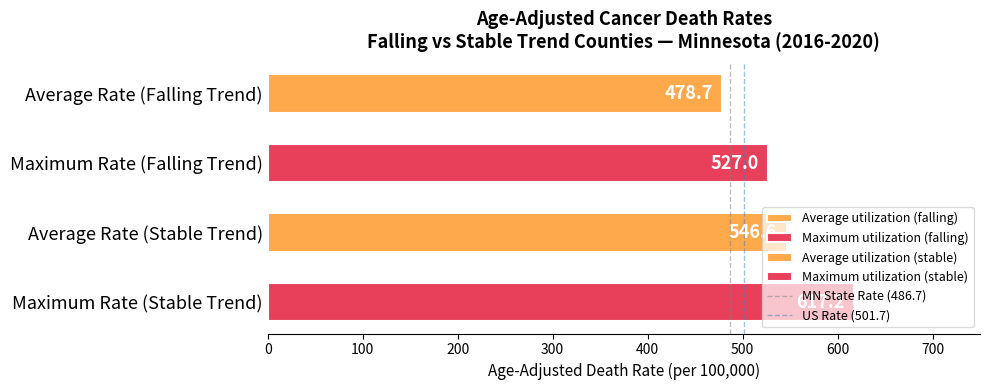

Does the chart contain any negative values?

No